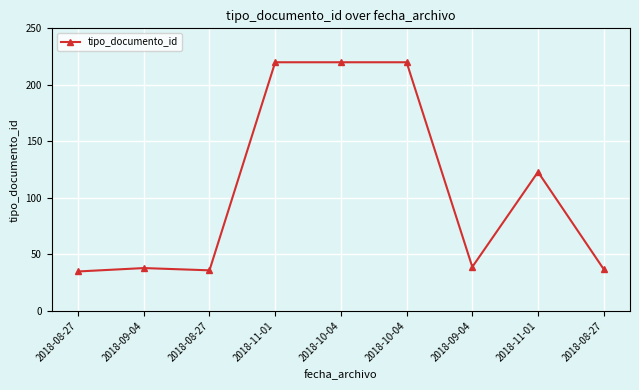

True or false: the data shows 57 at 2018-09-04.

False